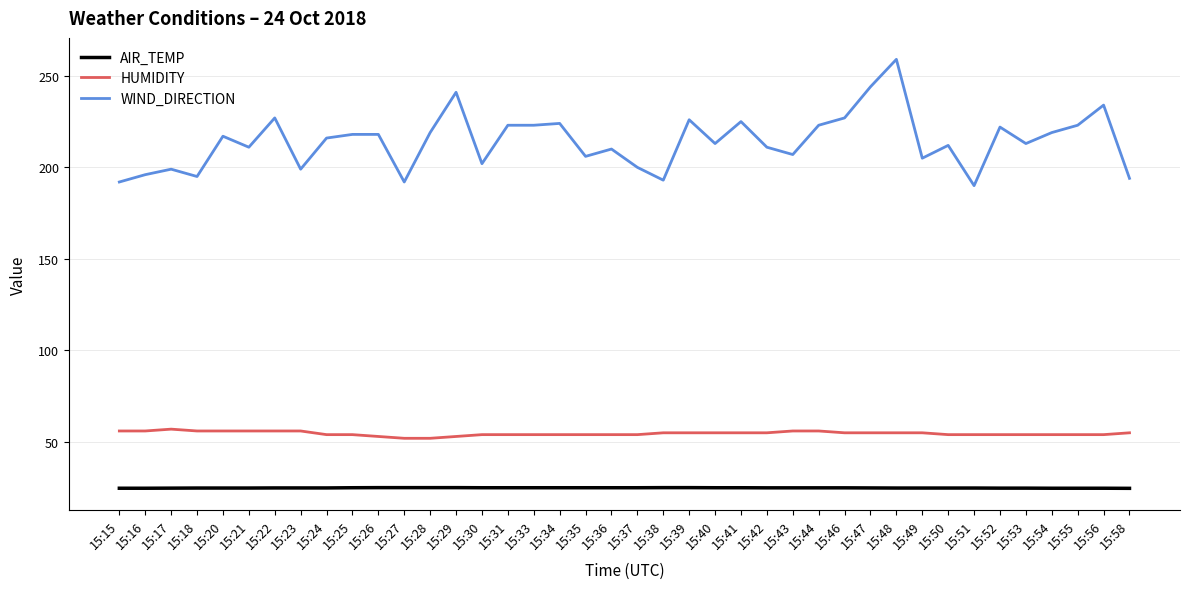

What is the difference between the highest and lowest values at 15:18?

170.2